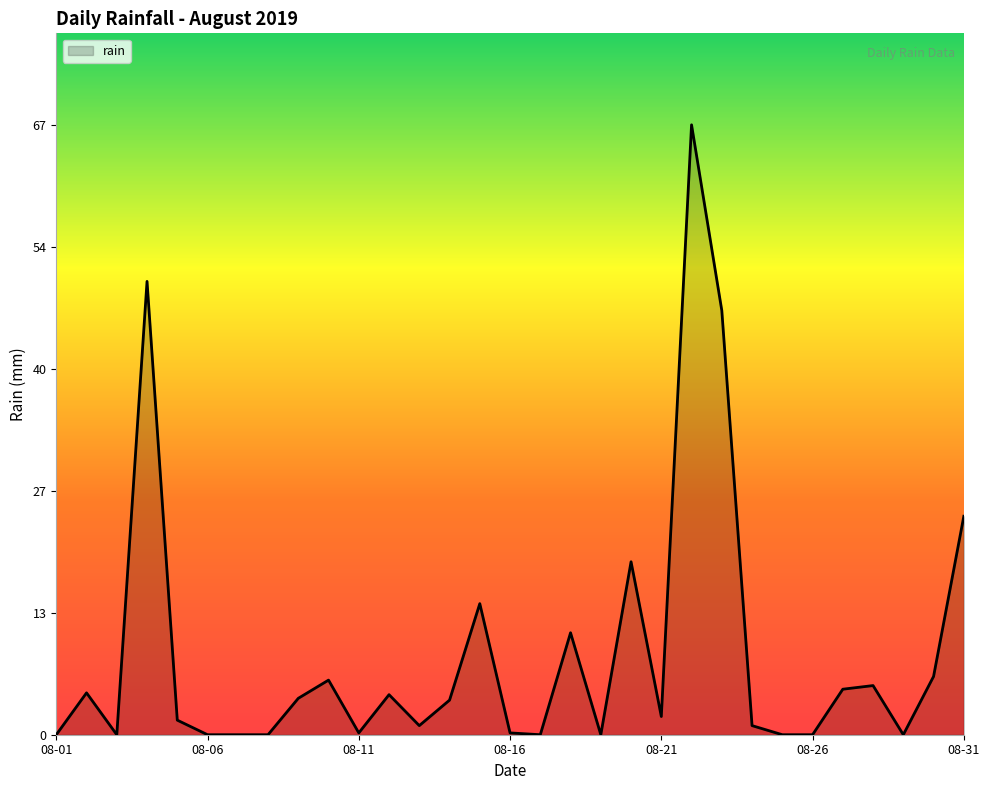

How many interior local peaks (higher than both neighbors) does the data have?

9